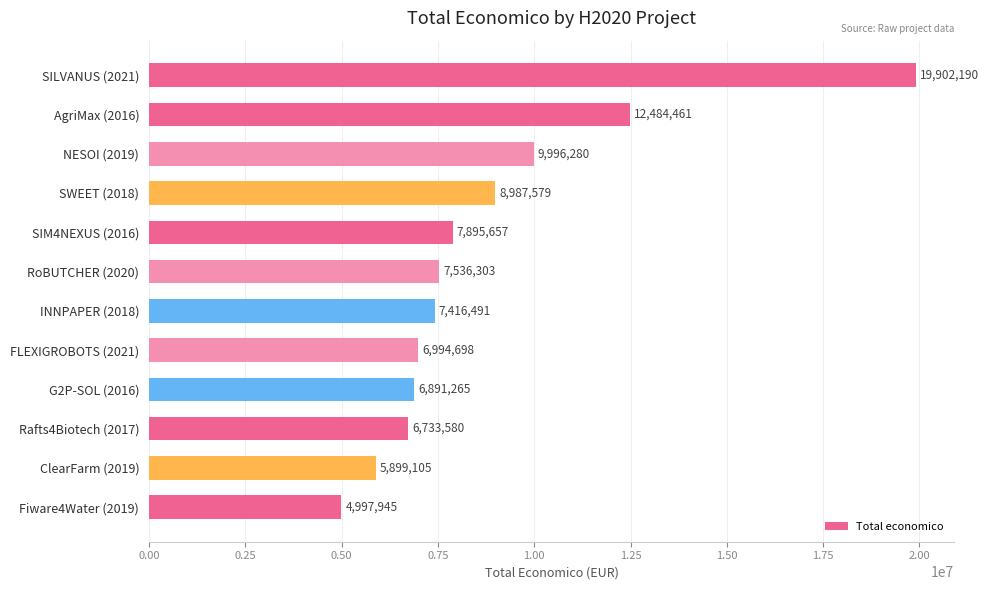

Reading top to bottom, extract all data points from this chart.

19902190	12484461	9996280	8987579	7895657	7536303	7416491	6994698	6891265	6733580	5899105	4997945